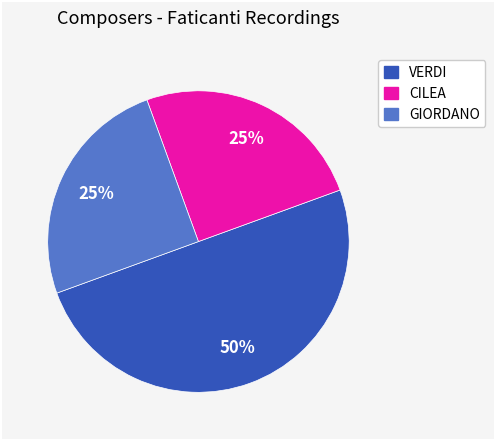

Approximately how many times larger is the value at VERDI compared to GIORDANO?

2.0